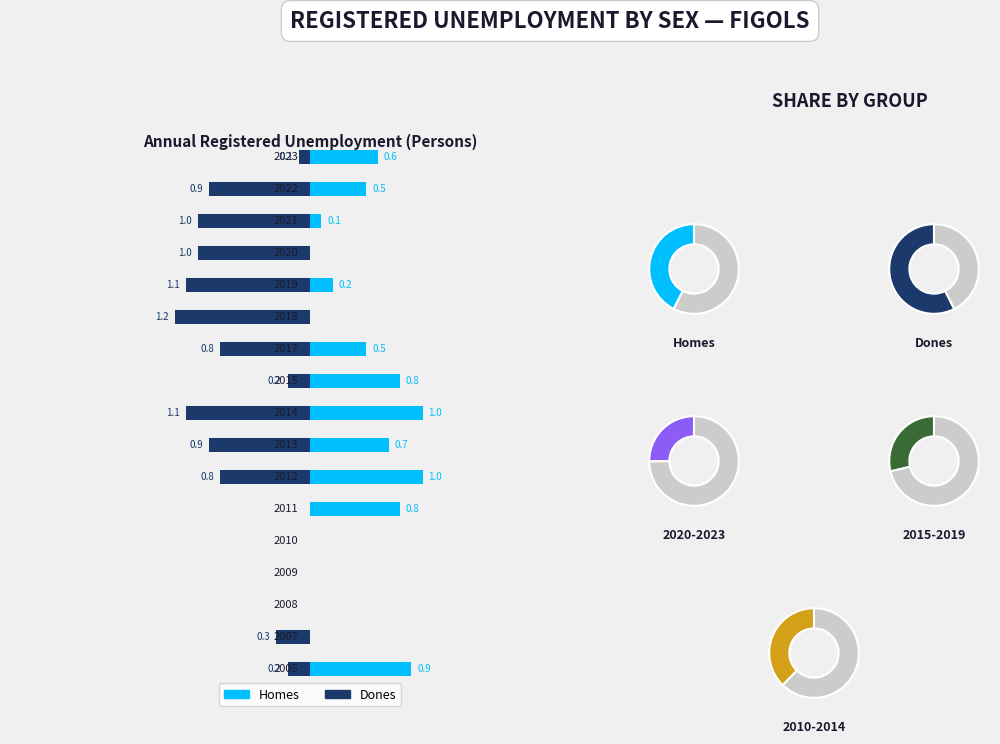

Rank the series by their maximum value, from highest to lowest.

Dones, Homes